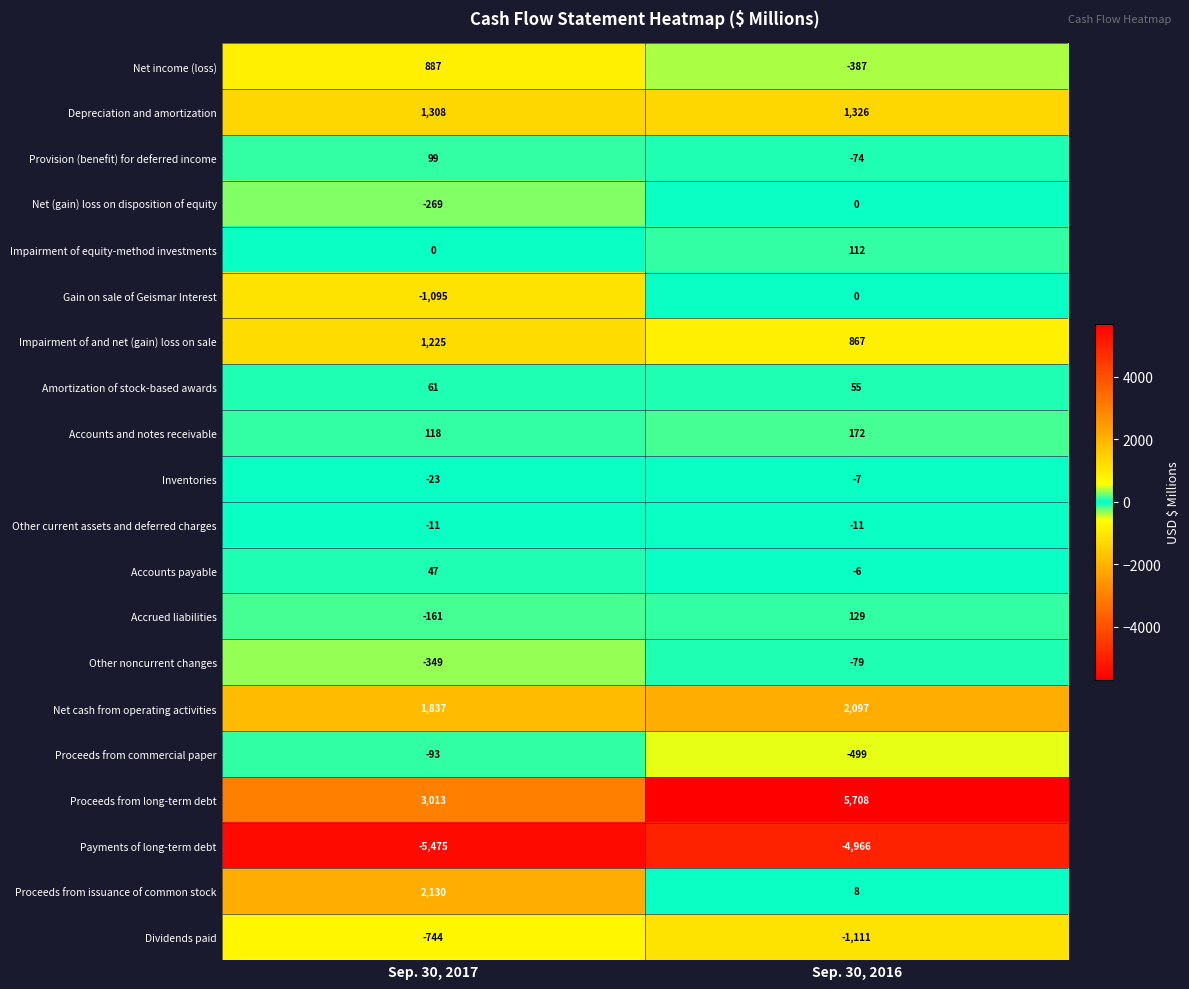

What is the sum of all Accrued liabilities values?

-32